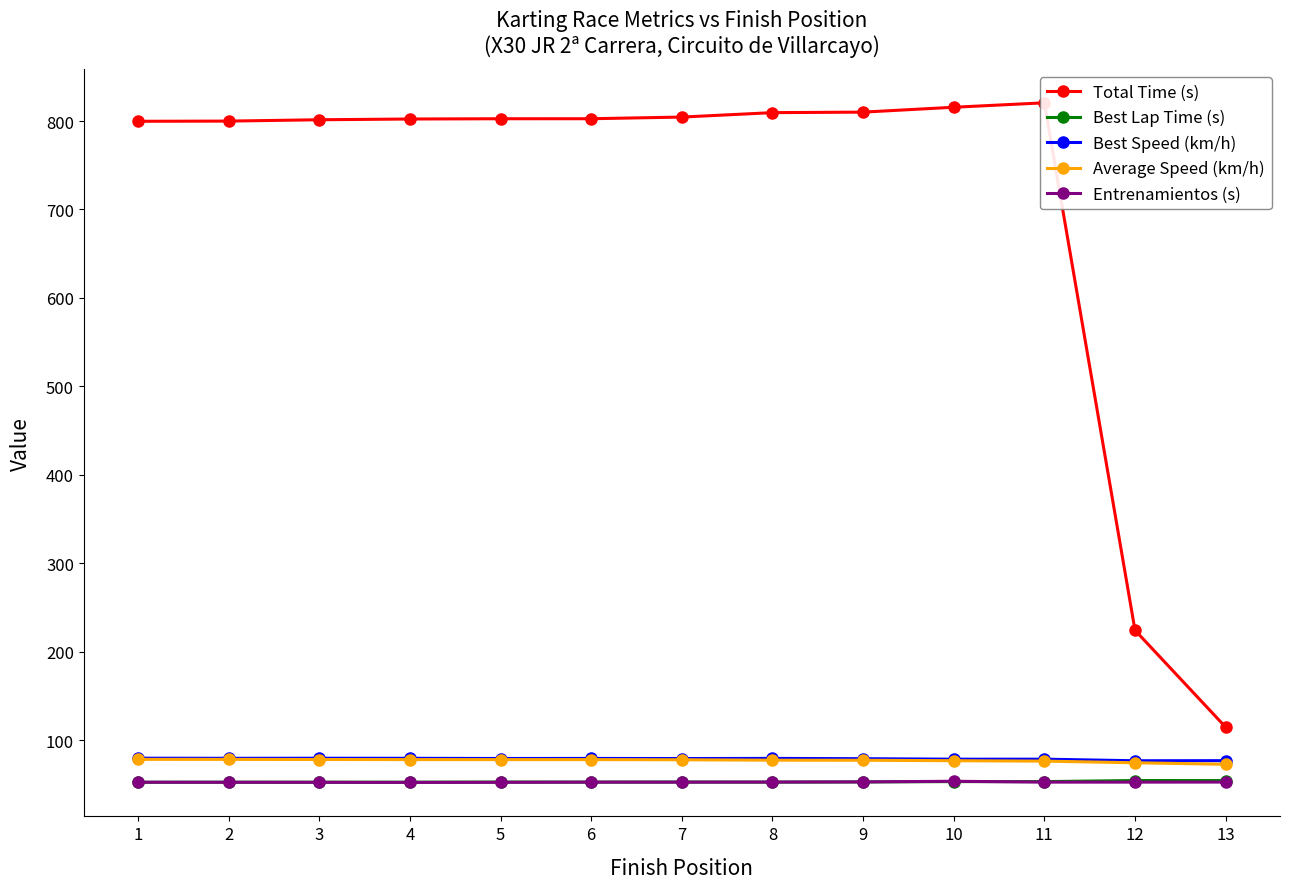

The value of Entrenamientos (s) at 8 is 23.9. True or false?

False